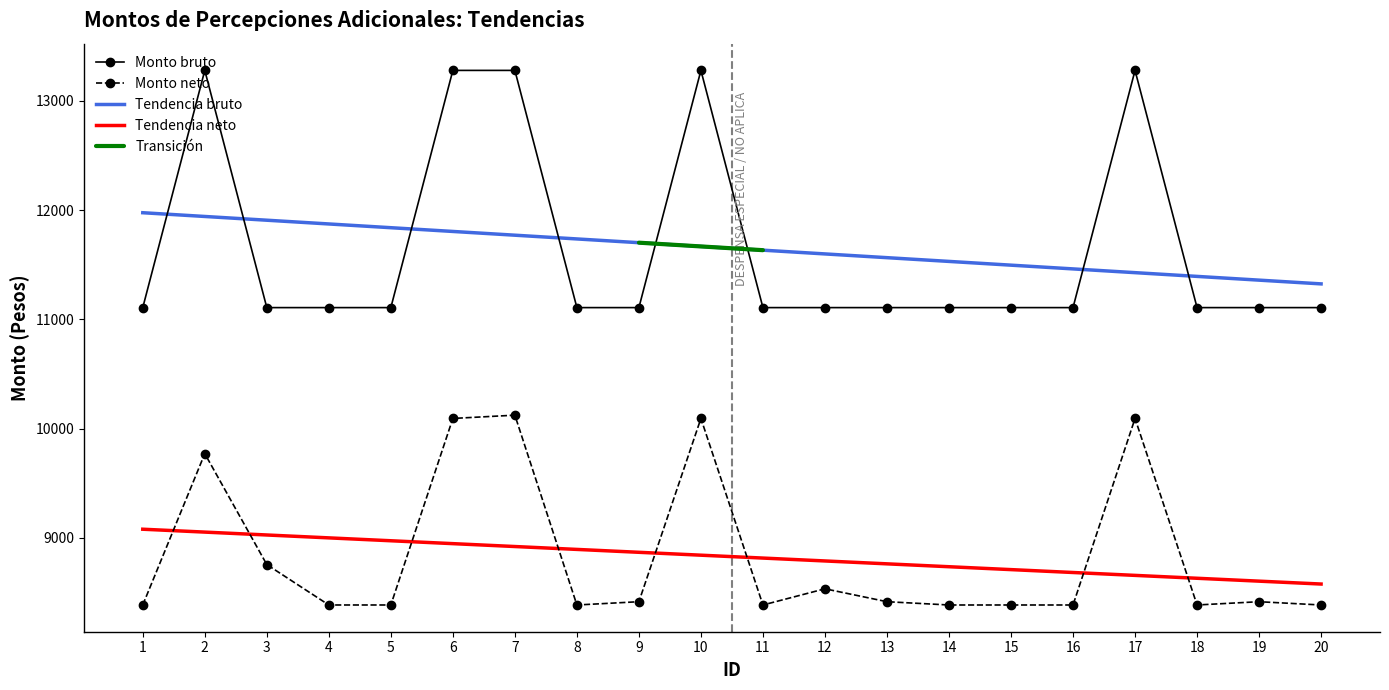

List the series in order of their overall mean, lowest first.

Monto neto, Monto bruto